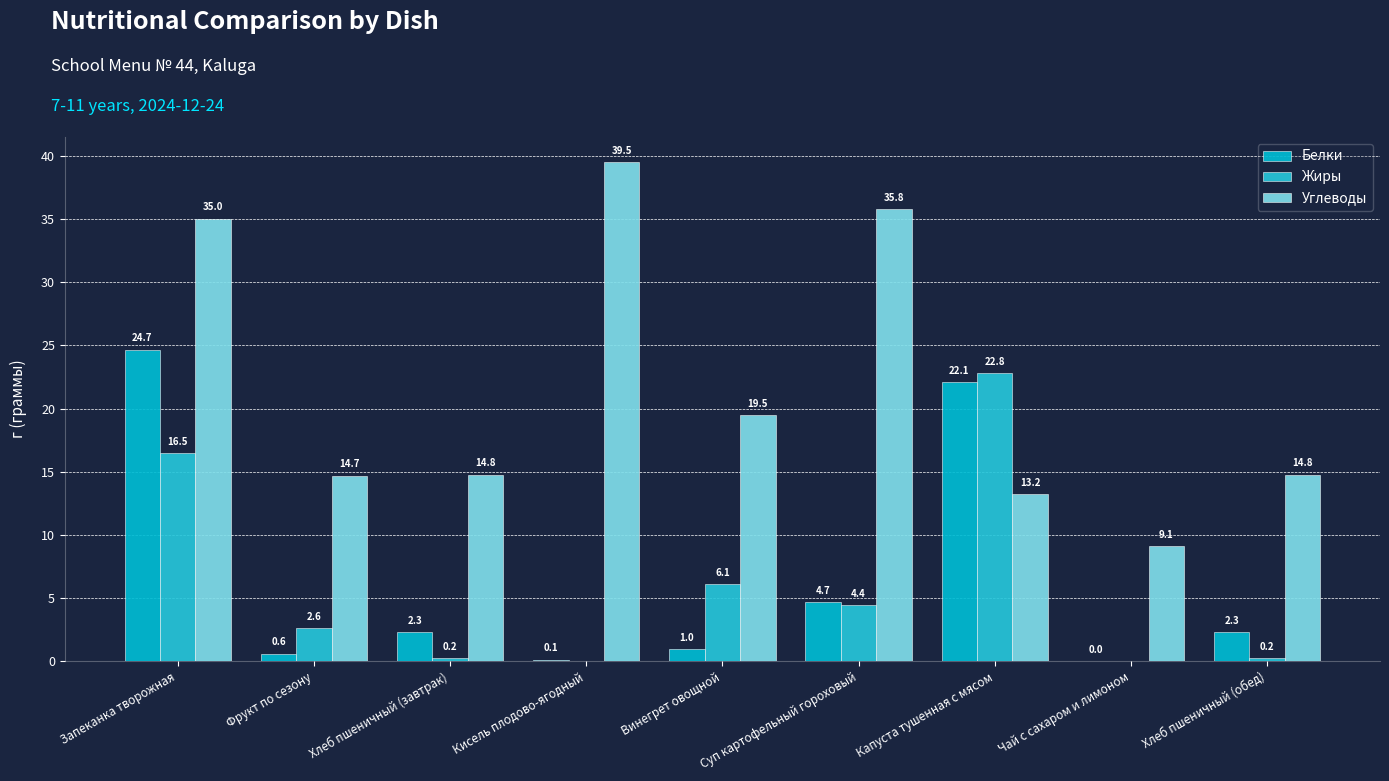

Rank the categories by Углеводы value from highest to lowest.

Кисель плодово-ягодный, Суп картофельный гороховый, Запеканка творожная, Винегрет овощной, Хлеб пшеничный (завтрак), Хлеб пшеничный (обед), Фрукт по сезону, Капуста тушенная с мясом, Чай с сахаром и лимоном